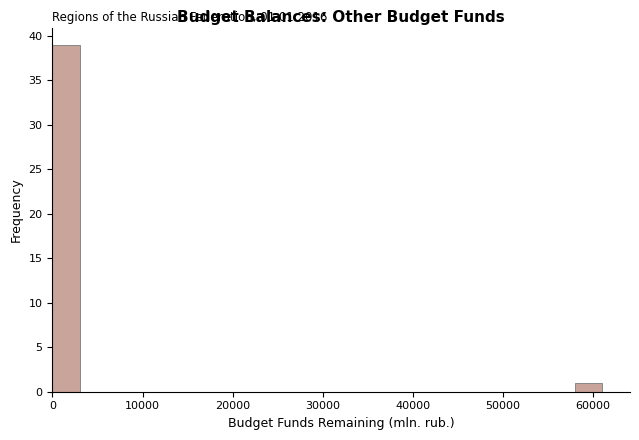

Read against the x-axis, roughly where is the centre of the tallest bar?

2000